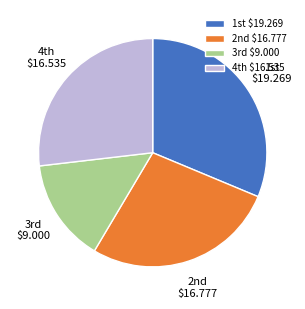

Which category has the biggest portion of the pie?

1st $19.269